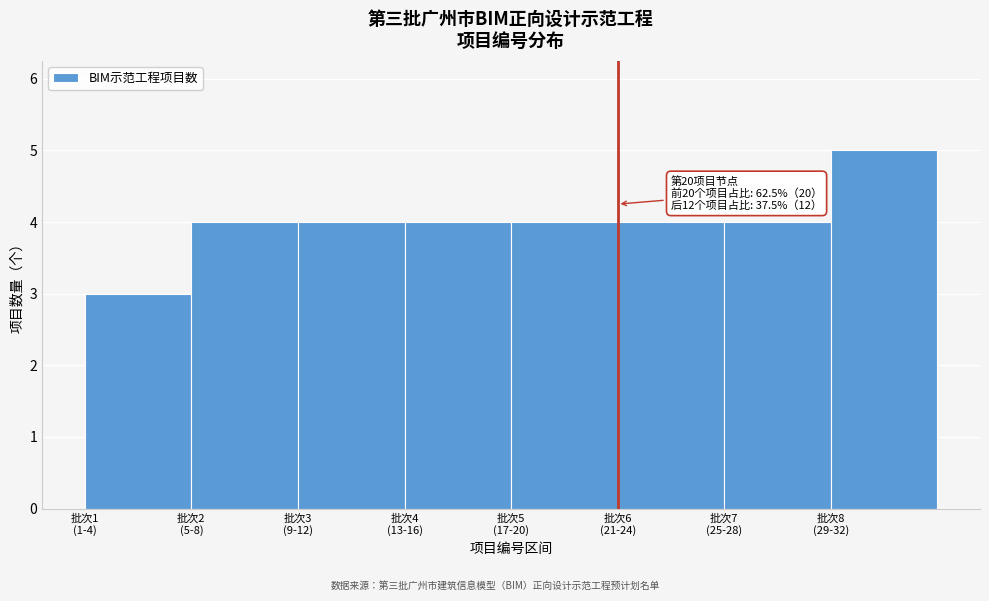

Reading left to right, transcribe all the data shown in this chart.

3	4	4	4	4	4	4	5